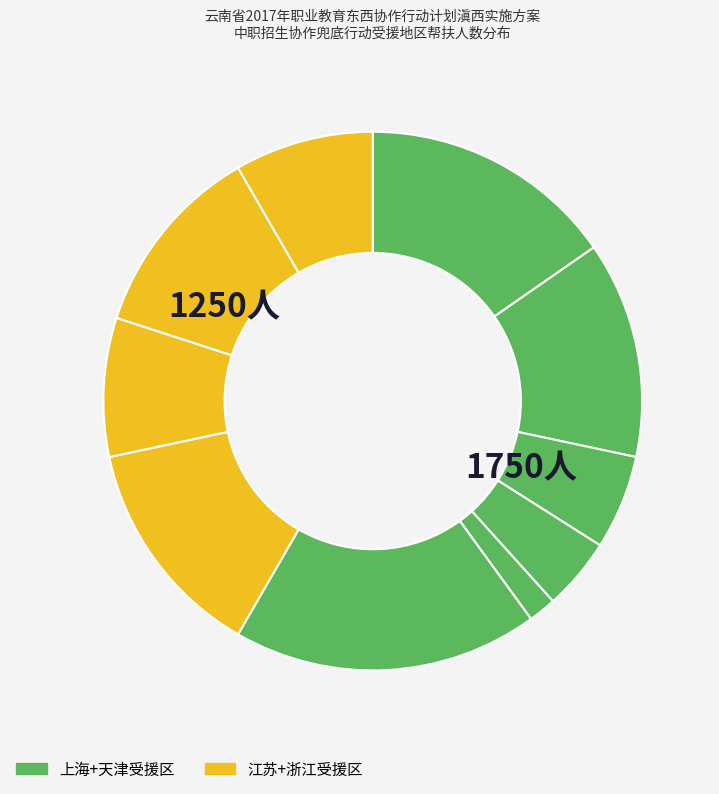

Which category has the smallest portion of the pie?

怒江州